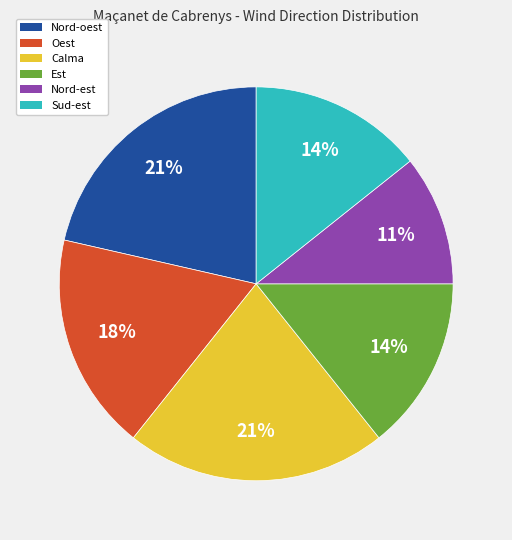

How many segments does this pie chart have?

6